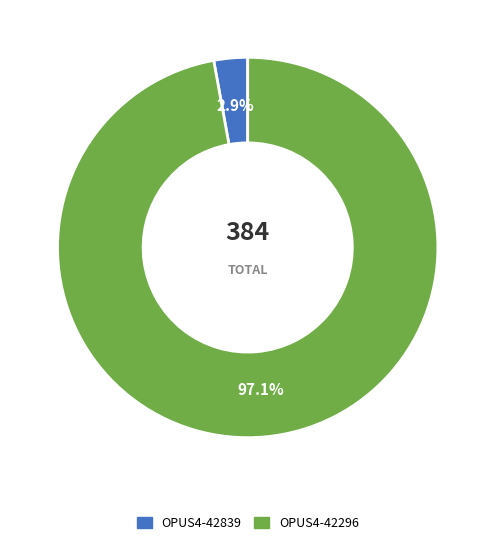

Combined, what portion of the pie is OPUS4-42839 and OPUS4-42296?

100.0%